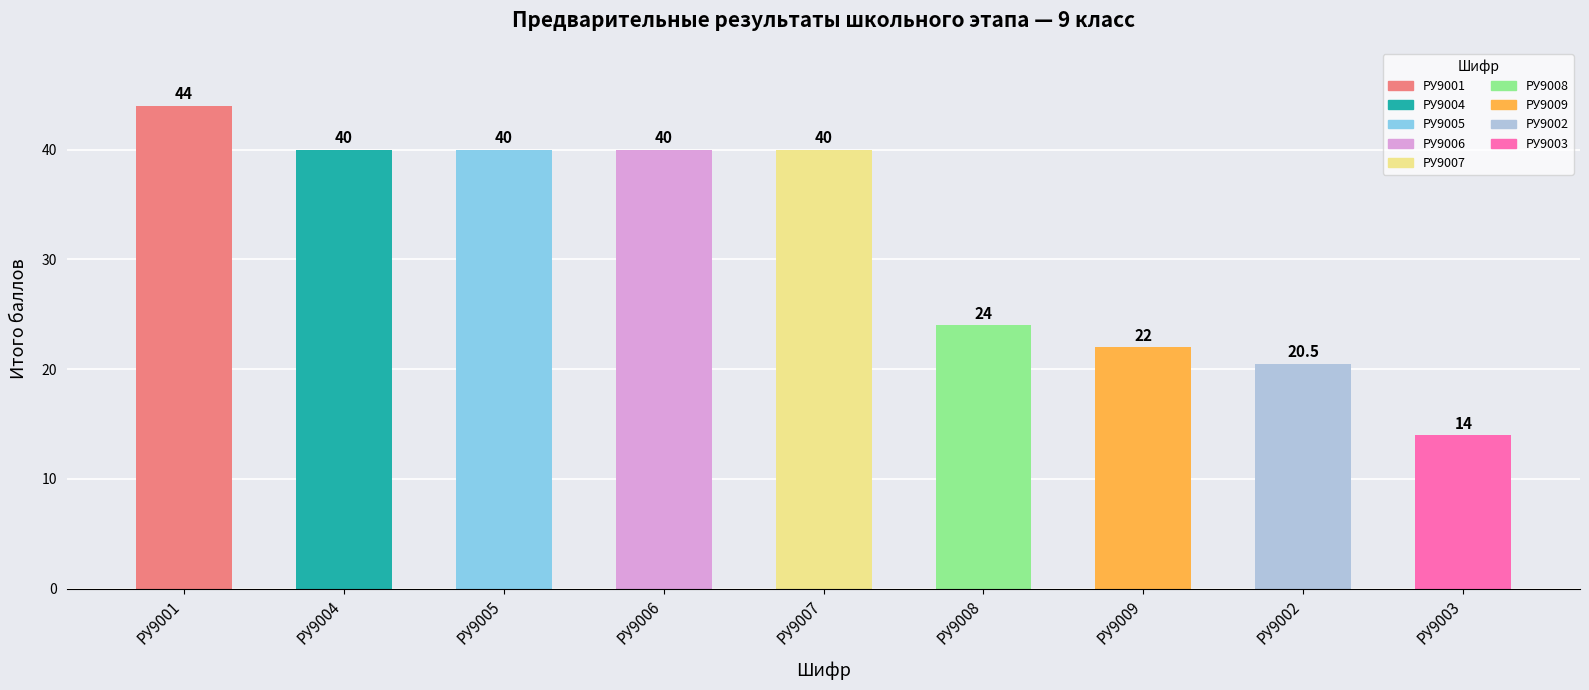

True or false: the data shows 24.0 at РУ9008.

True